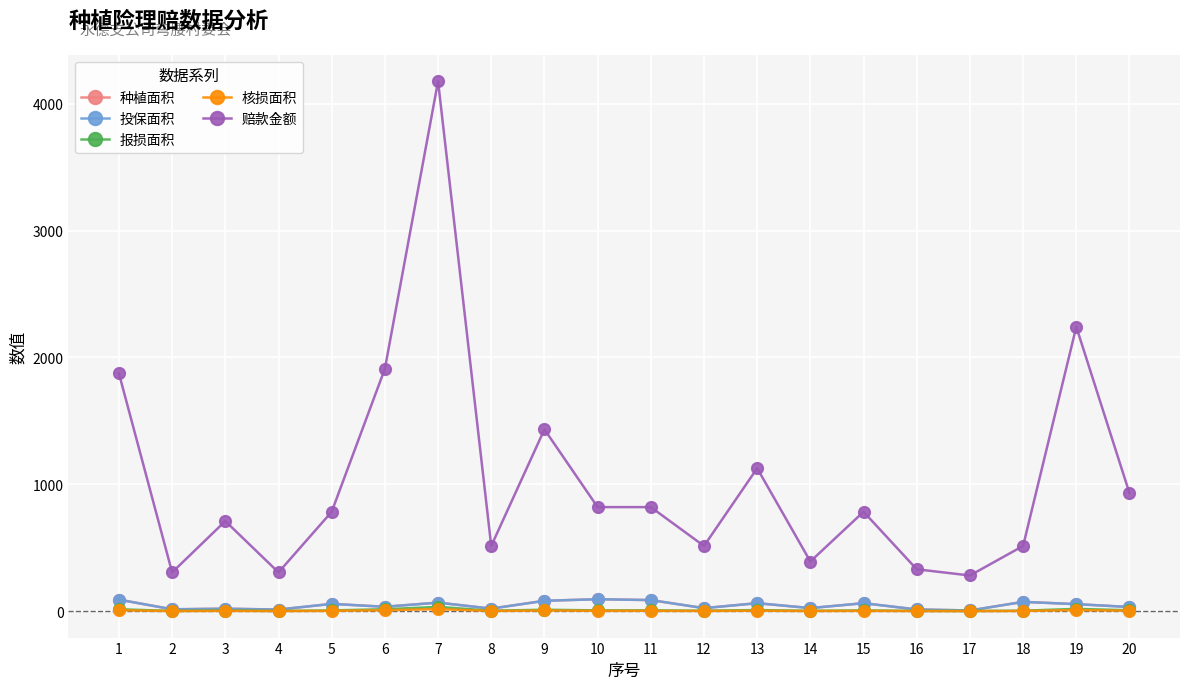

Is this an area chart (filled region under the line)?

No